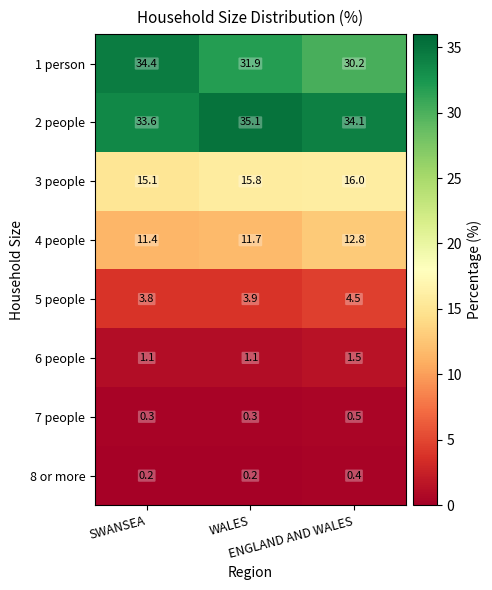

What is the difference between the highest and lowest values at ENGLAND AND WALES?

33.7